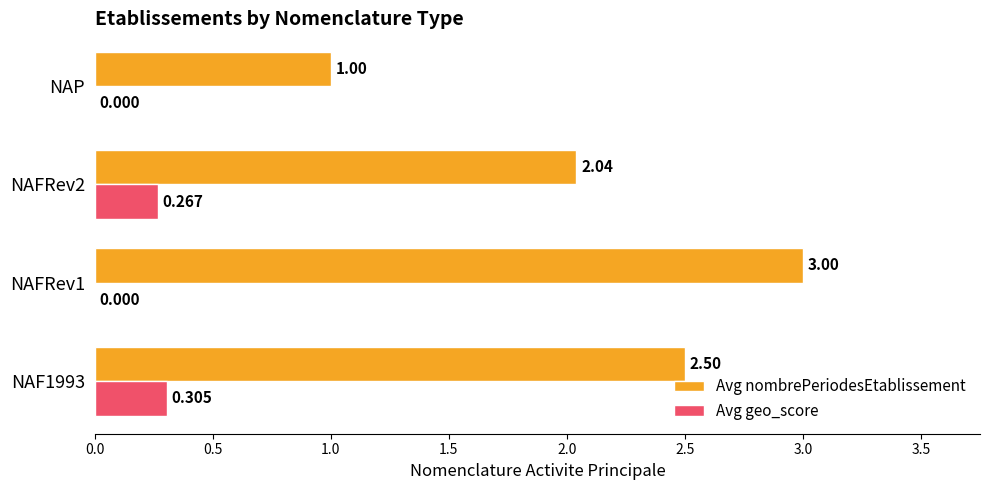

Which series has the largest total across all categories?

Avg nombrePeriodesEtablissement